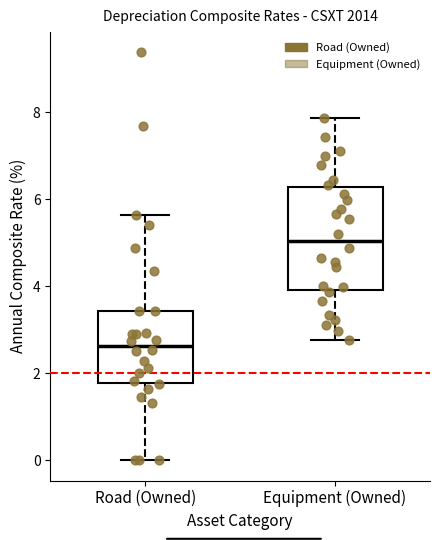

Where does the median line of the box for Road (Owned) sit on the y-axis? The values are not printed on the chart, so give them approximately, as read against the axis.

2.6